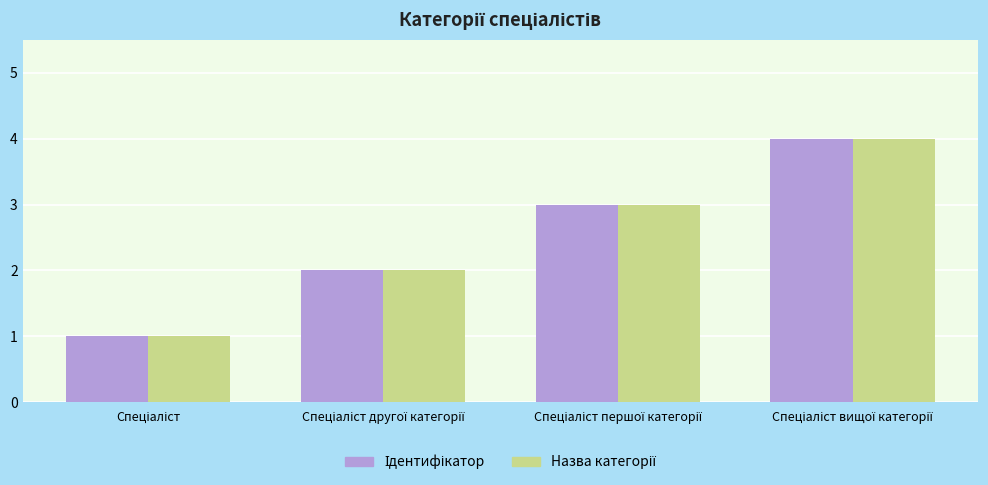

How many data points does each series have?

4